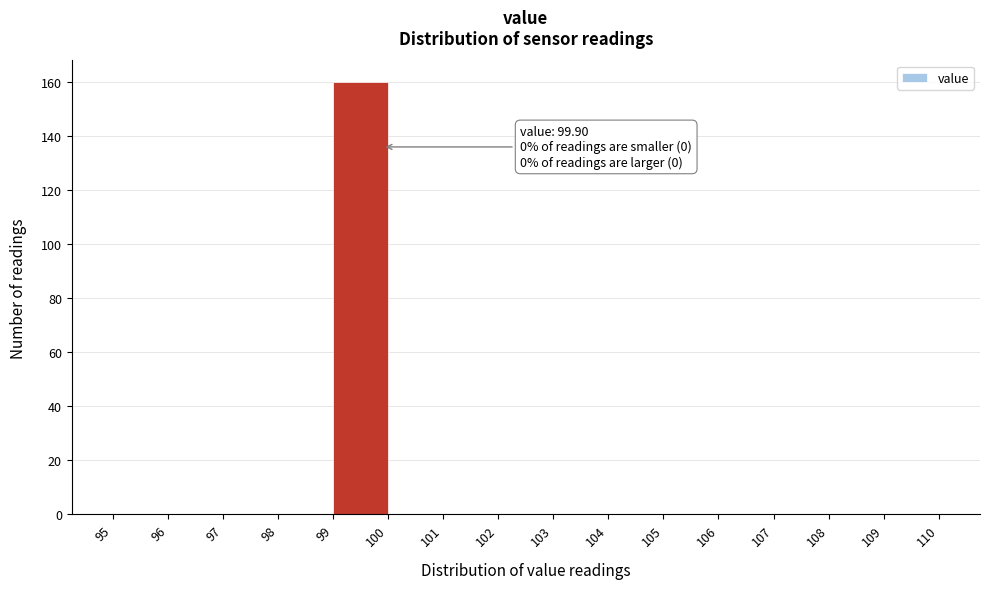

Over which range of the x-axis is the bar tallest?

99 to 100